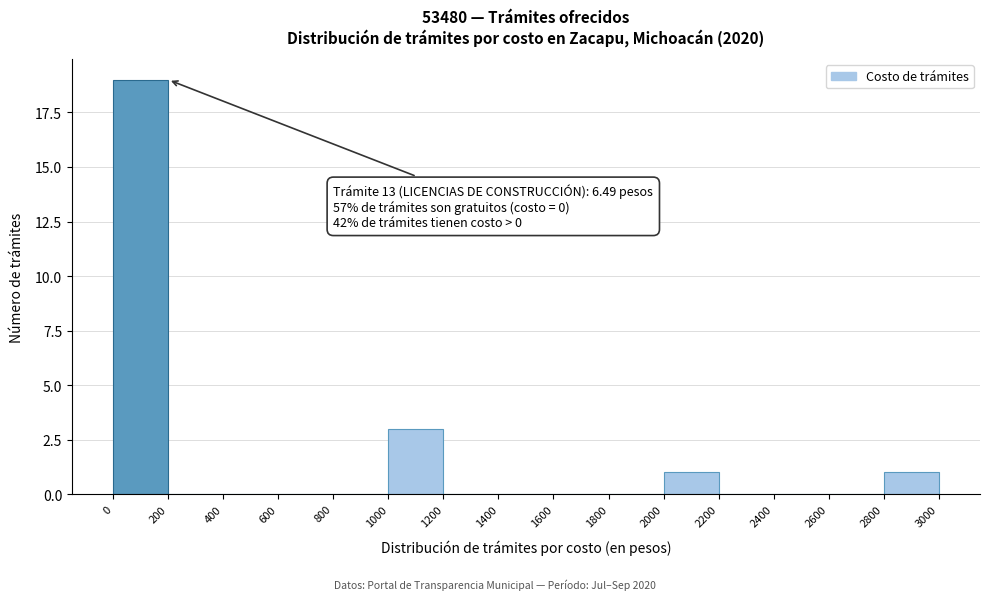

Over which range of the x-axis is the bar tallest?

0 to 200